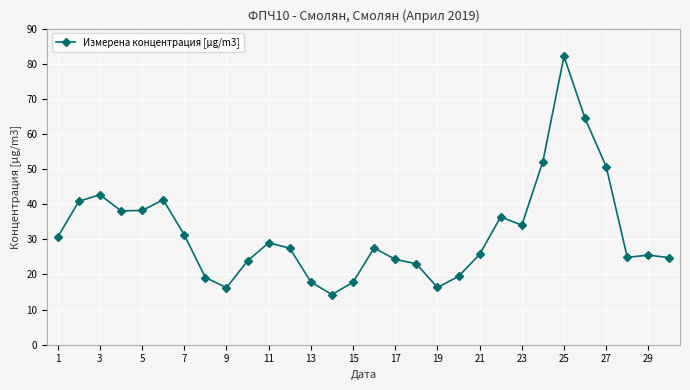

What is the minimum value shown in the chart?

14.3